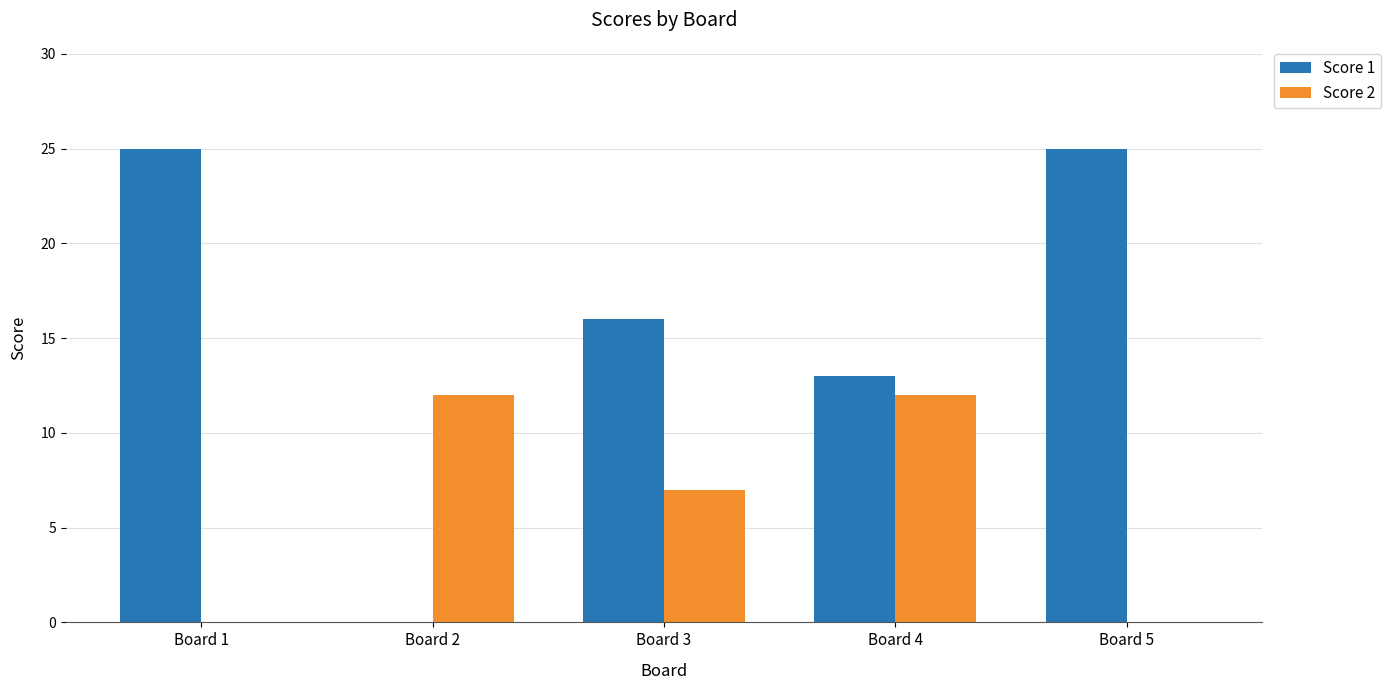

What is the sum of the Score 1 values at Board 4 and Board 1?

38